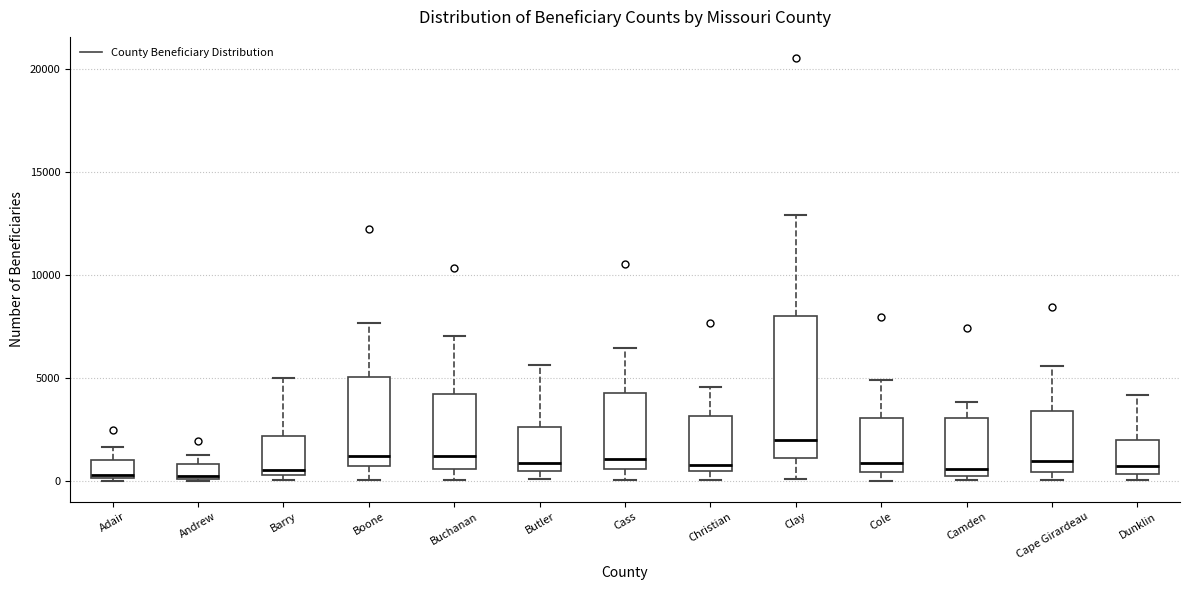

Where is the upper edge of the box for Dunklin on the y-axis? The values are not printed on the chart, so give them approximately, as read against the axis.

2000